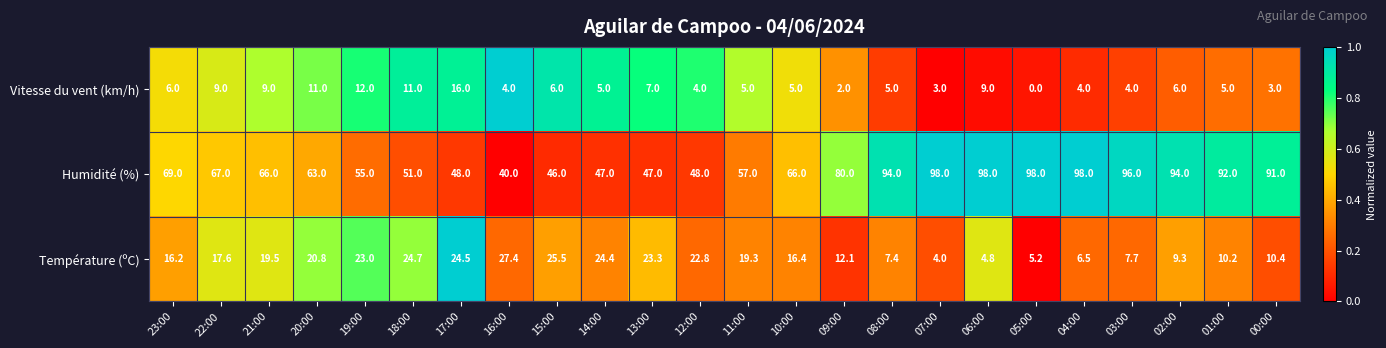

What is the sum of the Vitesse du vent (km/h) values at 07:00 and 04:00?

7.0